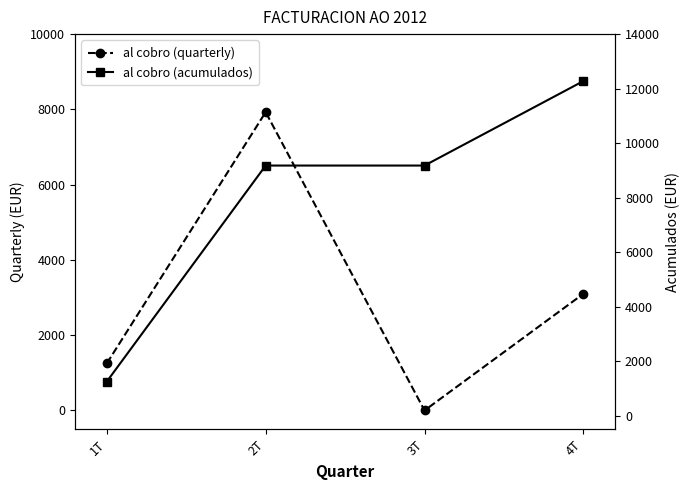

Is the value of al cobro (acumulados) at 1T greater than the value of al cobro (quarterly) at 1T?

No